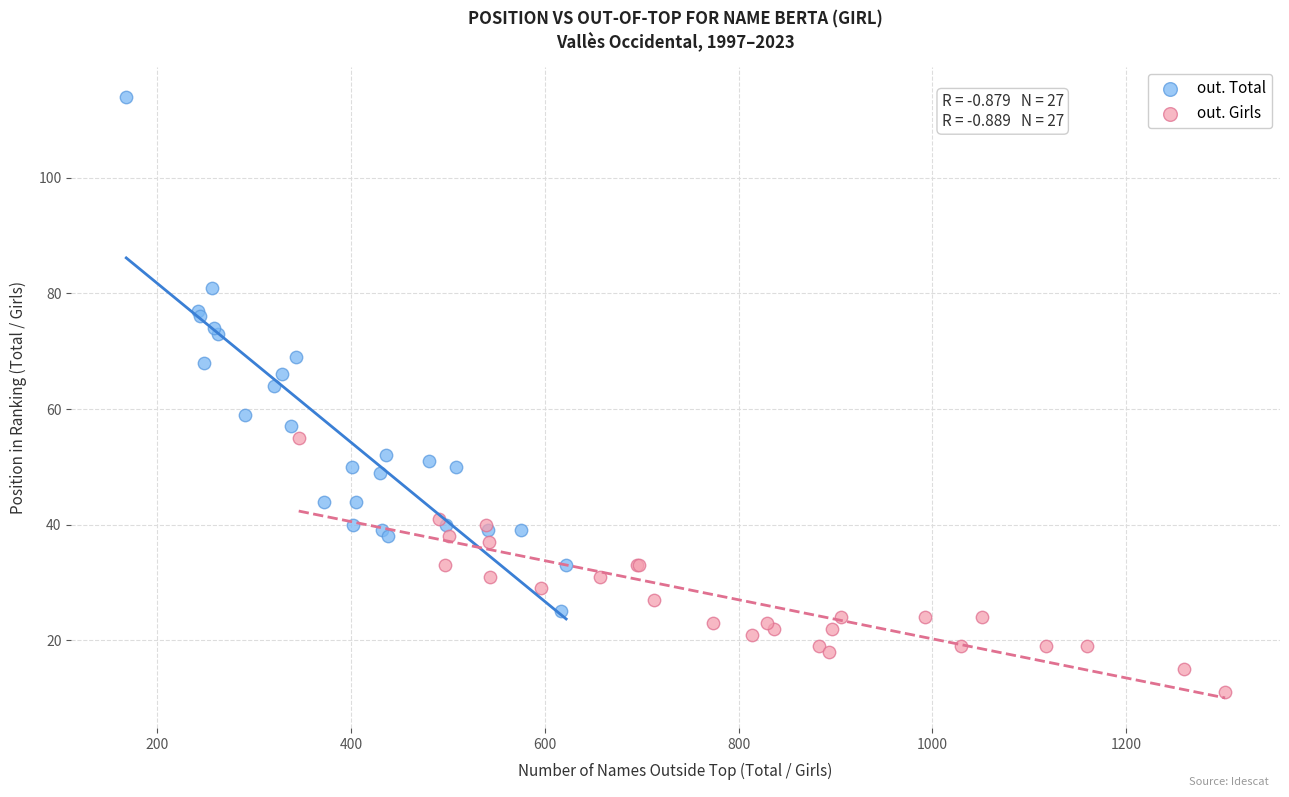

Which series has the widest spread of Y values?

out. Total